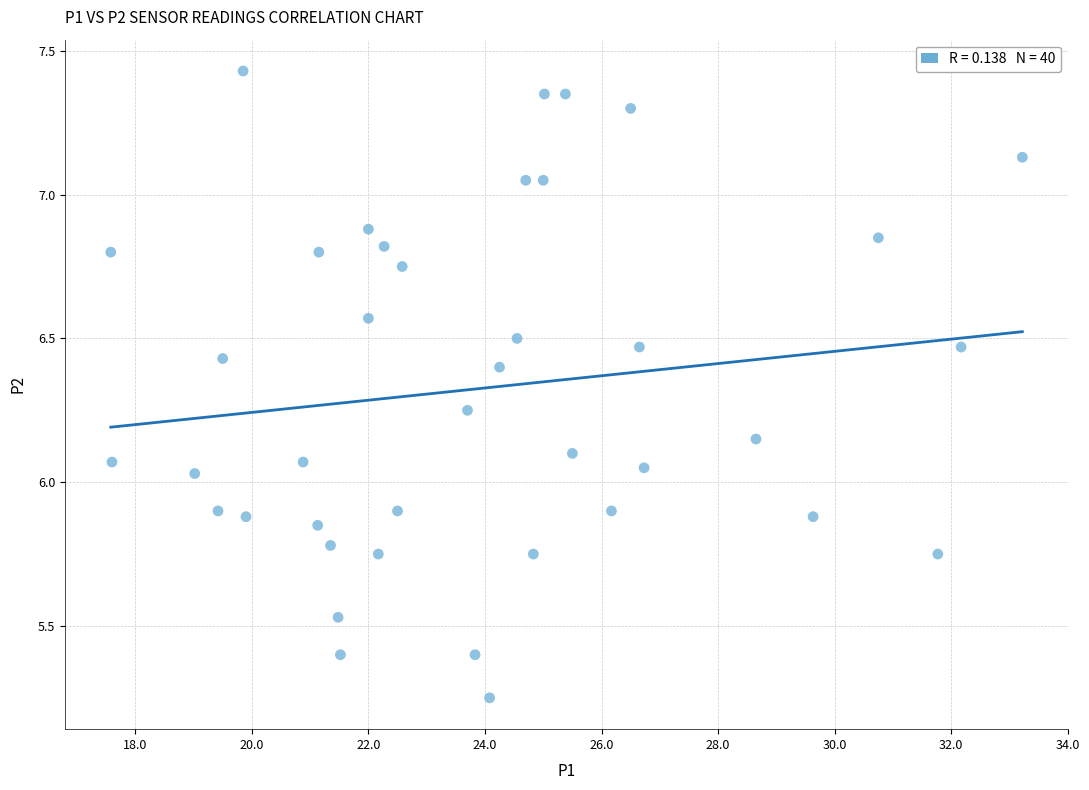

What is the range of Y values (max minus min)?

2.2